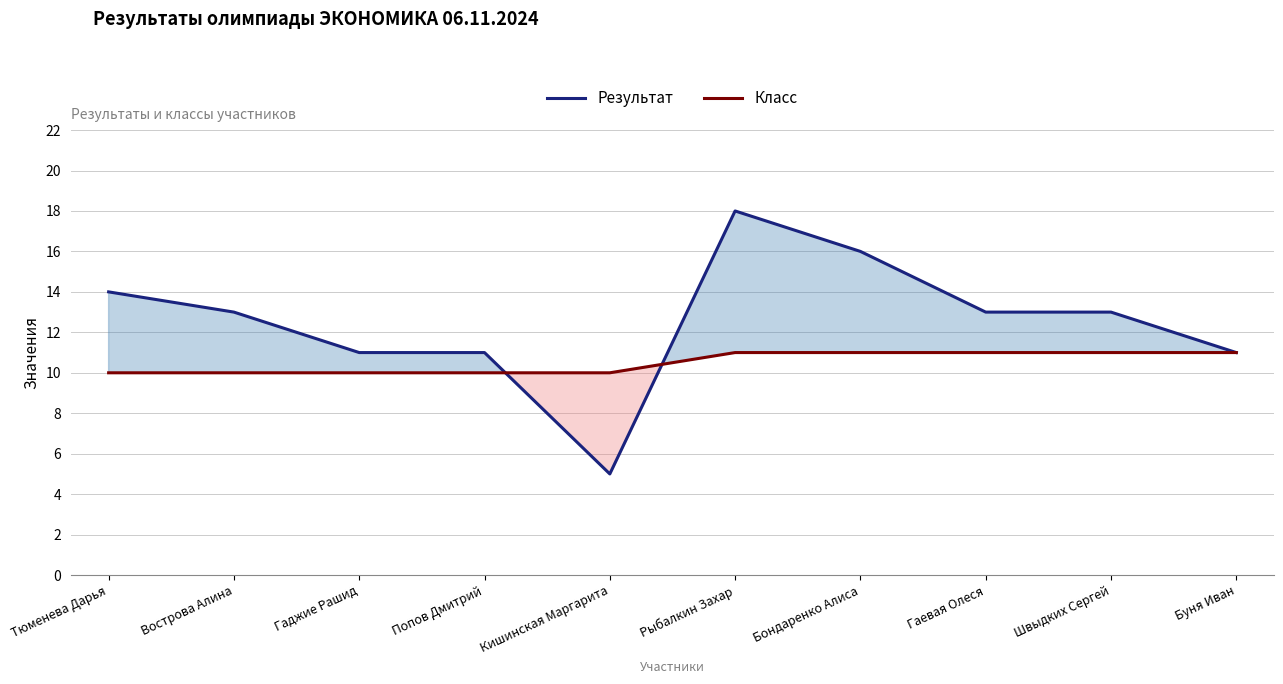

Reading left to right, list all the values displayed in this chart.

Результат: Тюменева Дарья=14	Вострова Алина=13	Гаджие Рашид=11	Попов Дмитрий=11	Кишинская Маргарита=5	Рыбалкин Захар=18	Бондаренко Алиса=16	Гаевая Олеся=13	Швыдких Сергей=13	Буня Иван=11
Класс: Тюменева Дарья=10	Вострова Алина=10	Гаджие Рашид=10	Попов Дмитрий=10	Кишинская Маргарита=10	Рыбалкин Захар=11	Бондаренко Алиса=11	Гаевая Олеся=11	Швыдких Сергей=11	Буня Иван=11